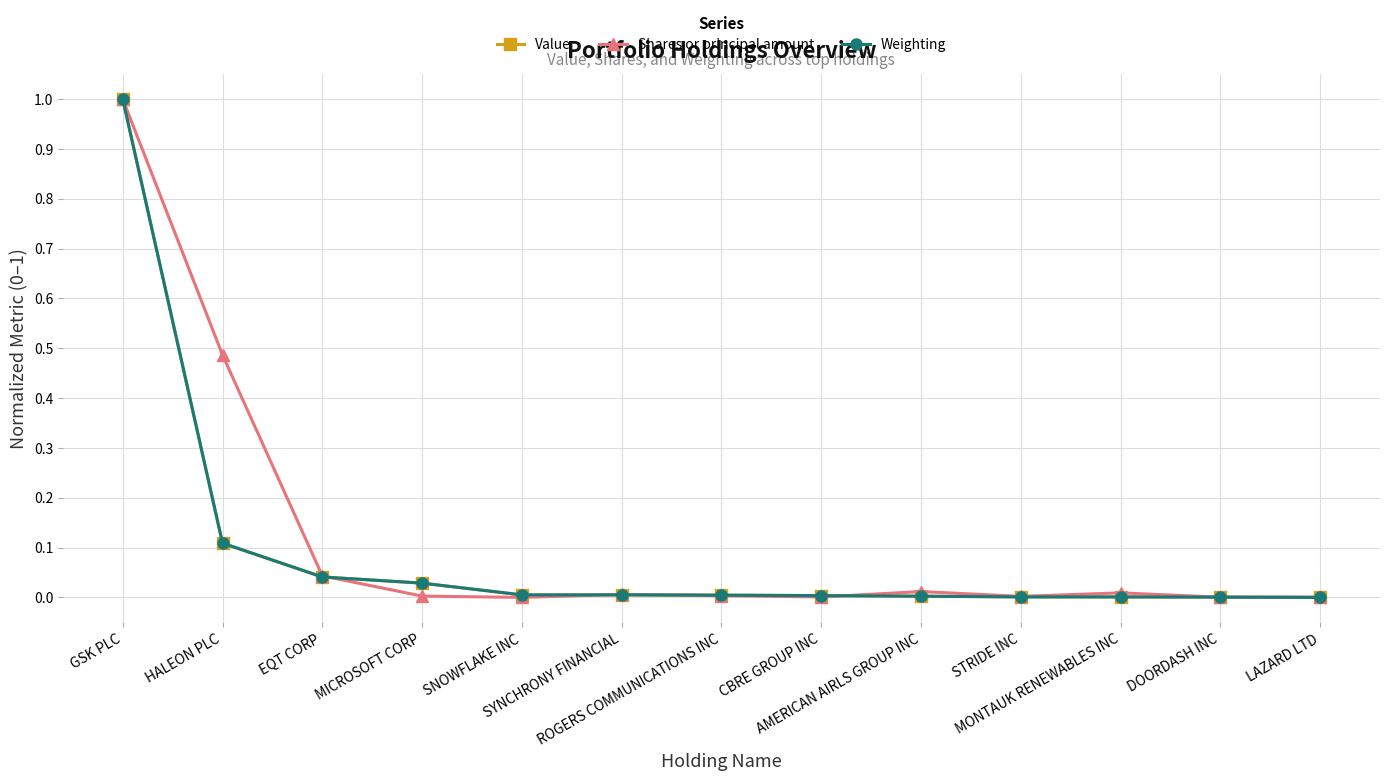

What is the maximum value for Weighting?

1.0